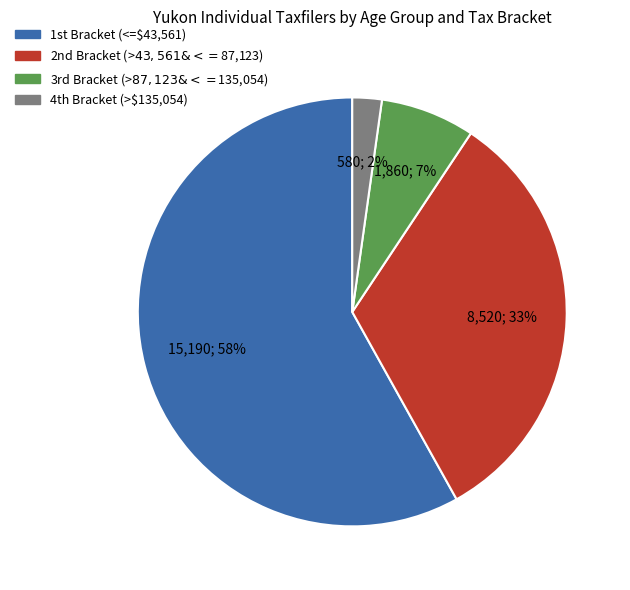

What is the majority slice?

1st Bracket (<=$43,561)